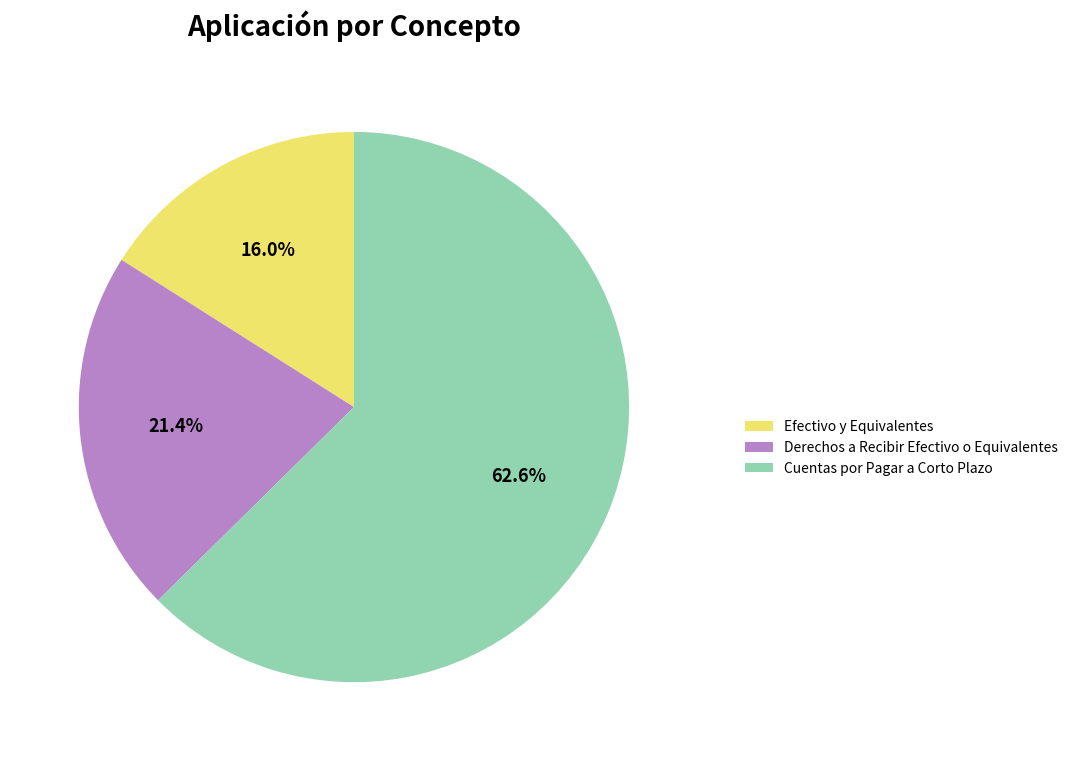

Is there any slice that represents more than half of the pie?

Yes